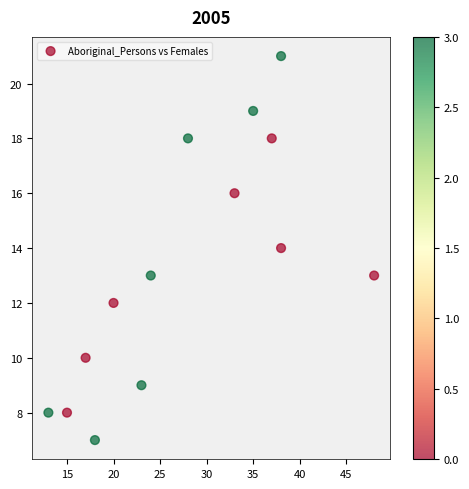

What is the range of X values (max minus min)?

35